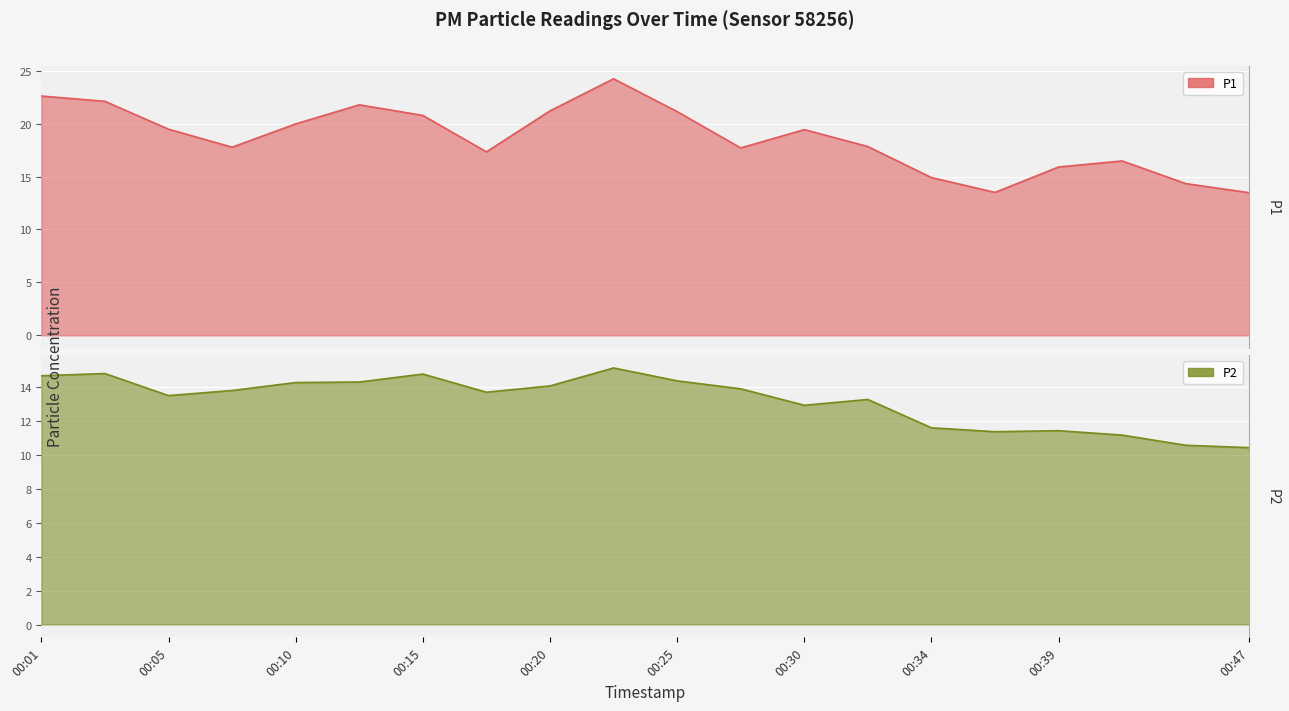

What is the difference between the P1 values at 00:20 and 00:27?

3.5